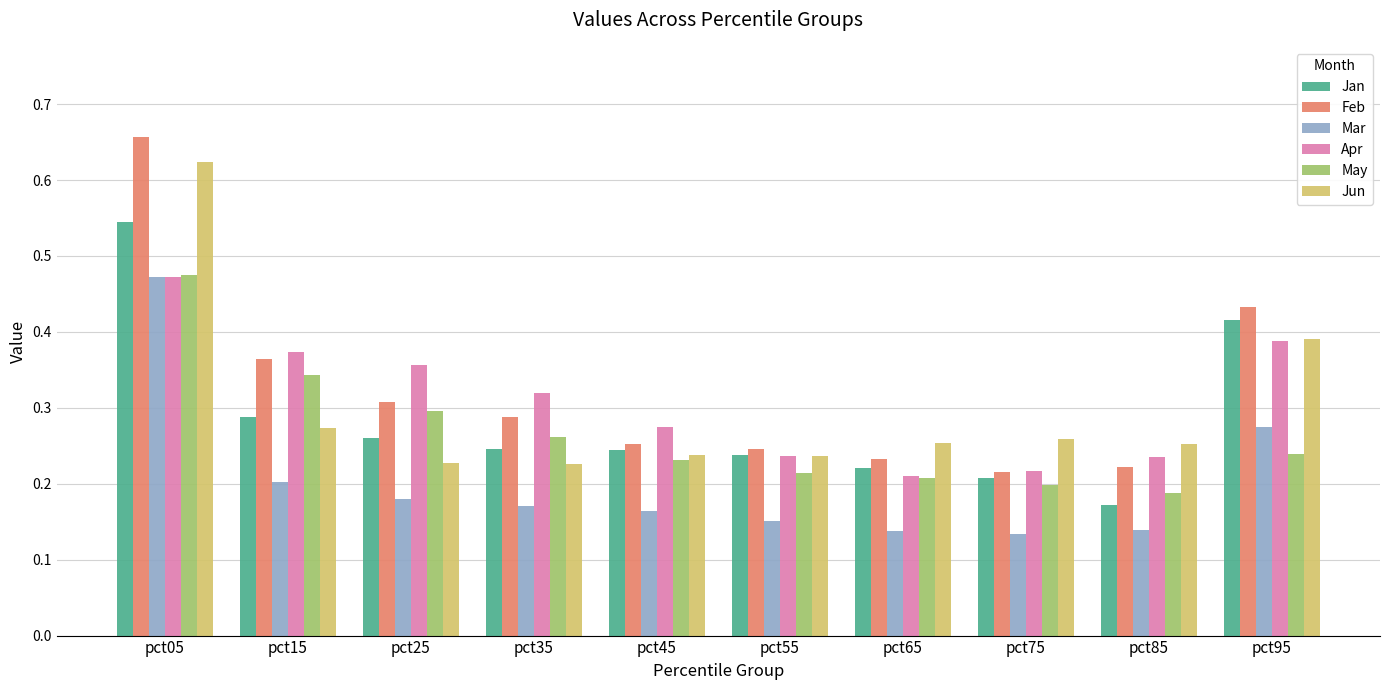

Is the value of Mar at pct15 greater than the value of May at pct25?

No